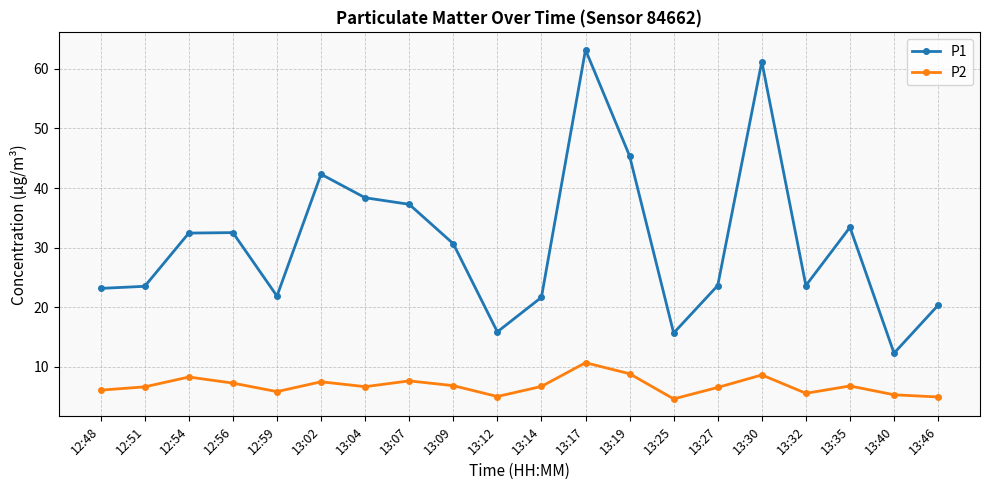

At how many categories does at least one series exceed 54?

2